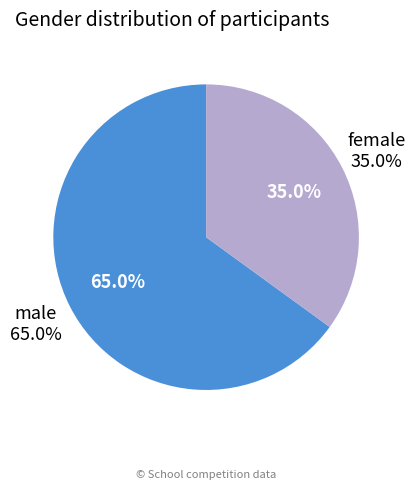

To the nearest percent, what percentage of the pie is ж?

35%